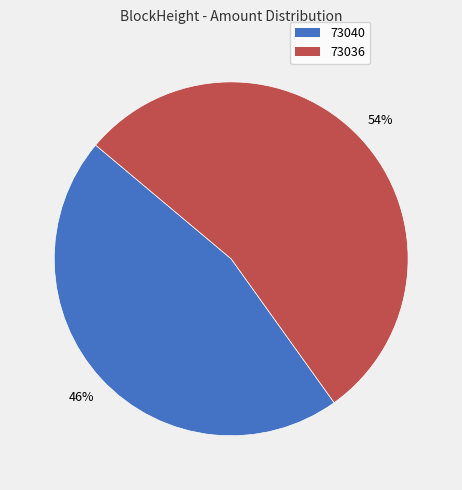

What percentage is the 73036 slice, to the nearest percent?

54%